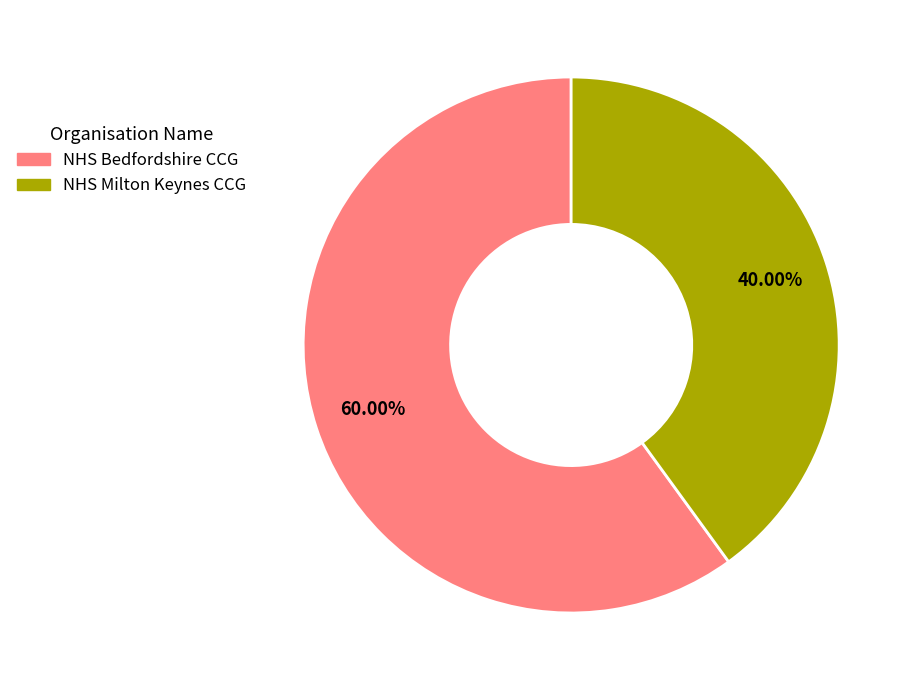

Between NHS Milton Keynes CCG and NHS Bedfordshire CCG, which is larger?

NHS Bedfordshire CCG